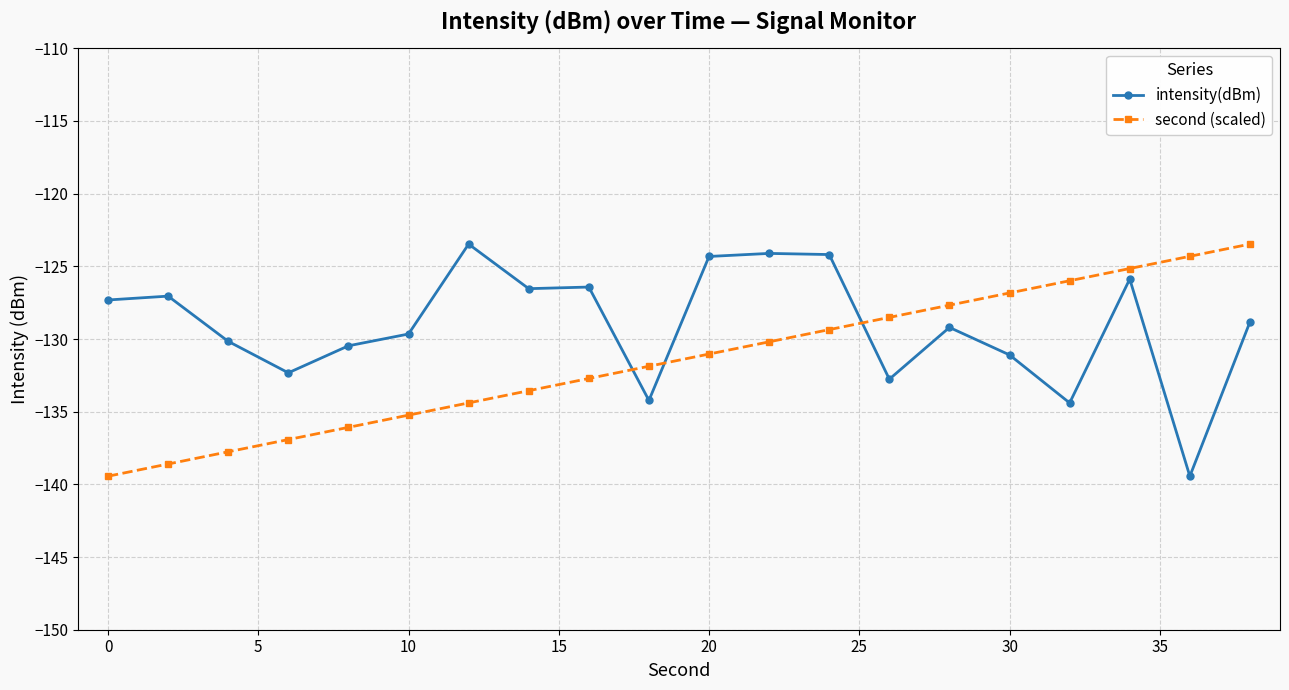

Rank the series by their average value, from highest to lowest.

intensity(dBm), second (scaled)